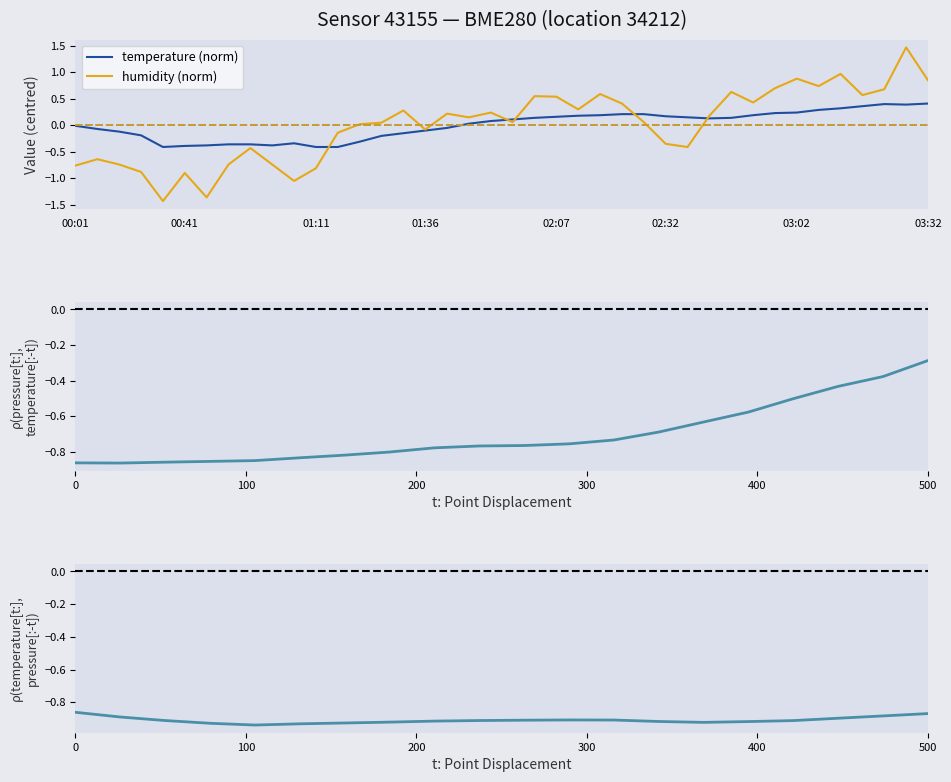

Where is the first local maximum for temperature?

01:06